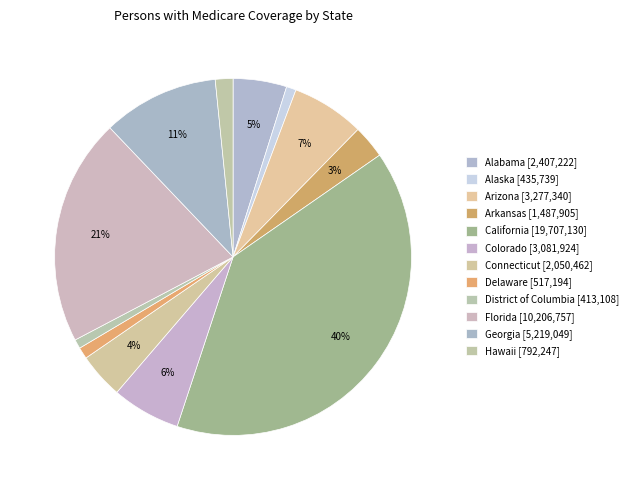

To the nearest percent, what portion does Delaware represent?

1%